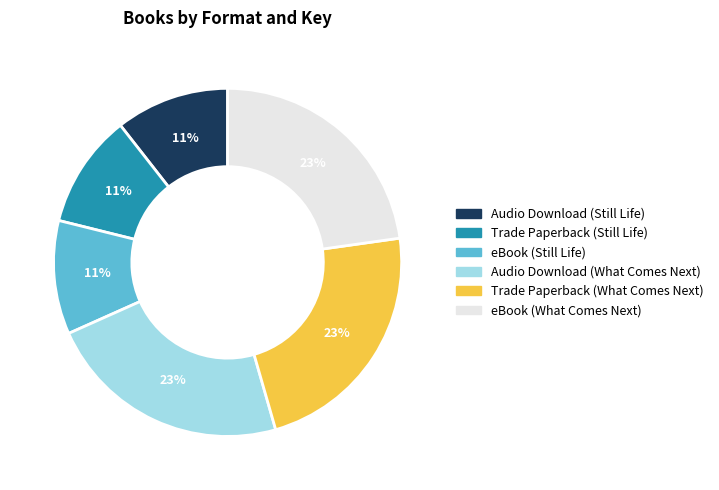

Is there a majority slice in this chart?

No